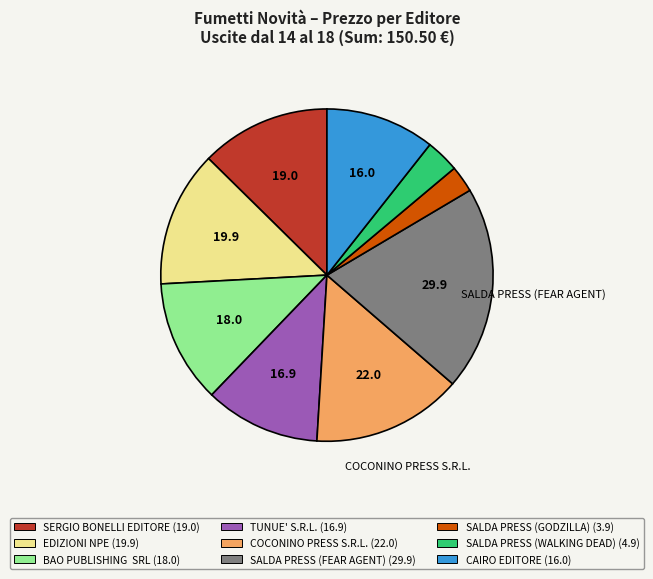

What is the ratio of the value at SALDA PRESS (WALKING DEAD) to the value at TUNUE' S.R.L.?

0.3